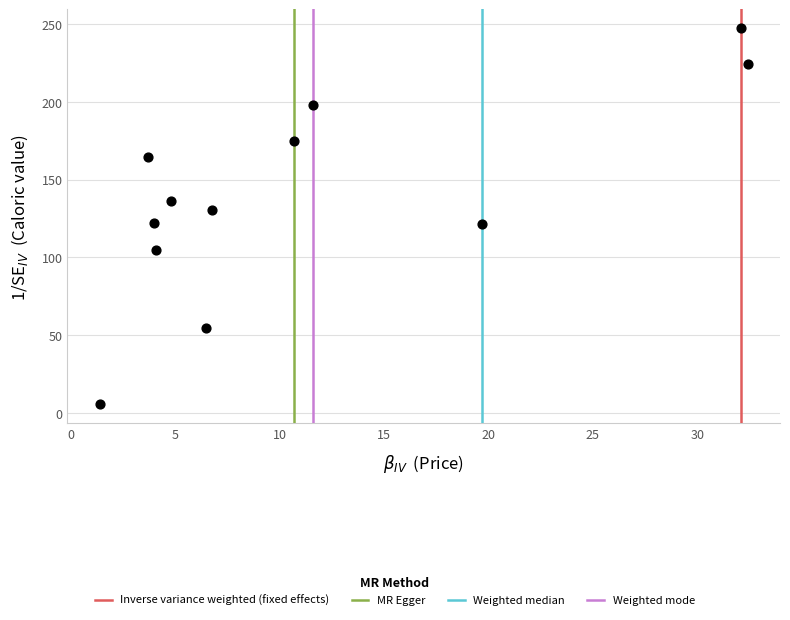

What is the average Y value?

140.2